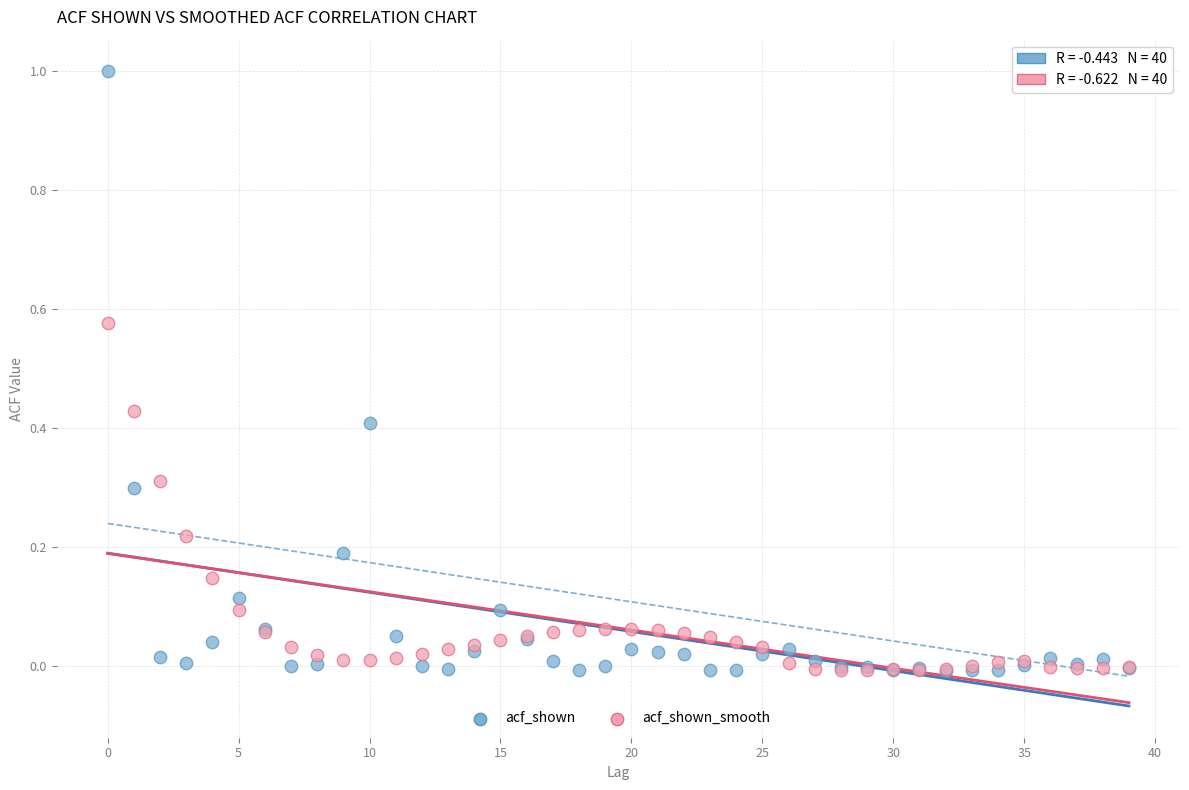

Which series contains the highest Y value?

acf_shown